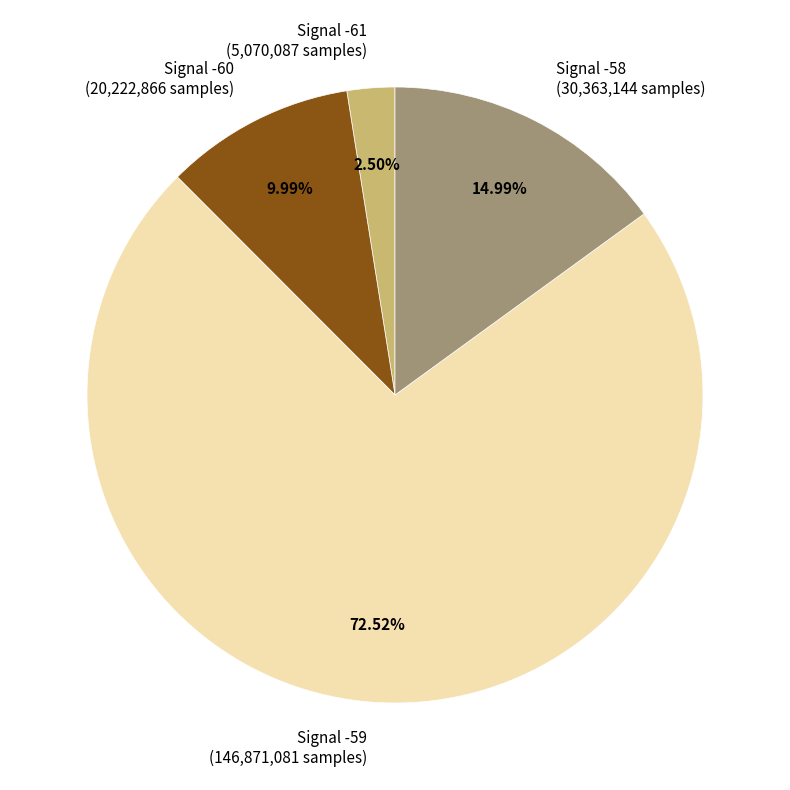

Is there a majority slice in this chart?

Yes